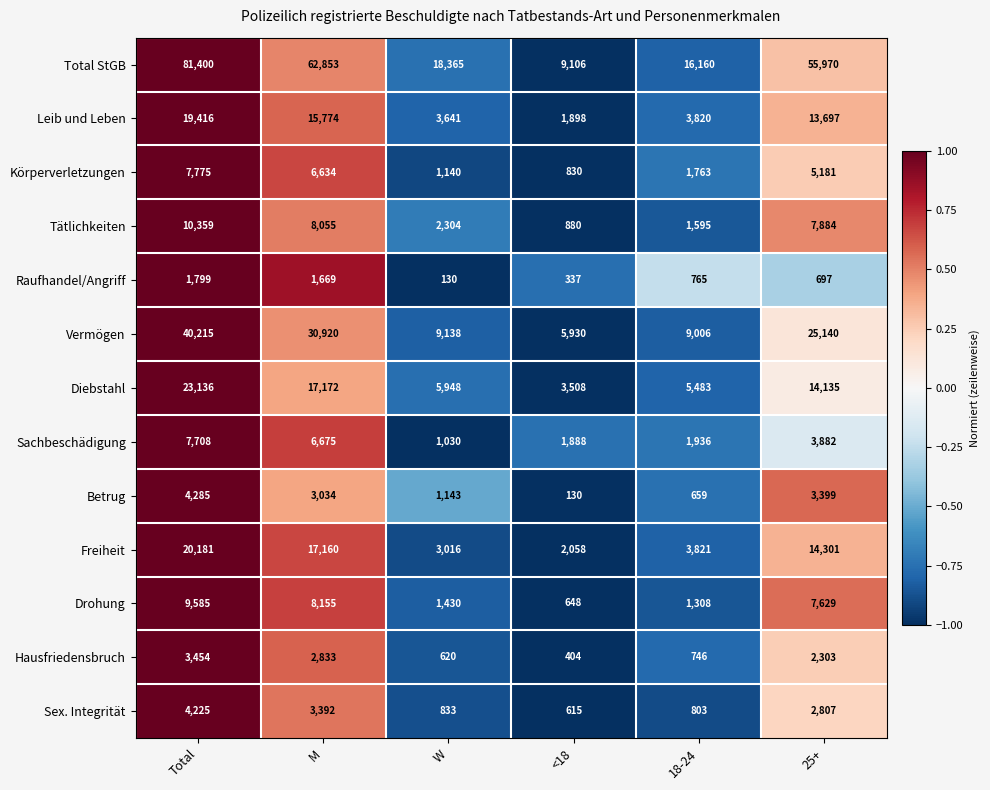

What is the difference between the highest and lowest values at <18?

8976